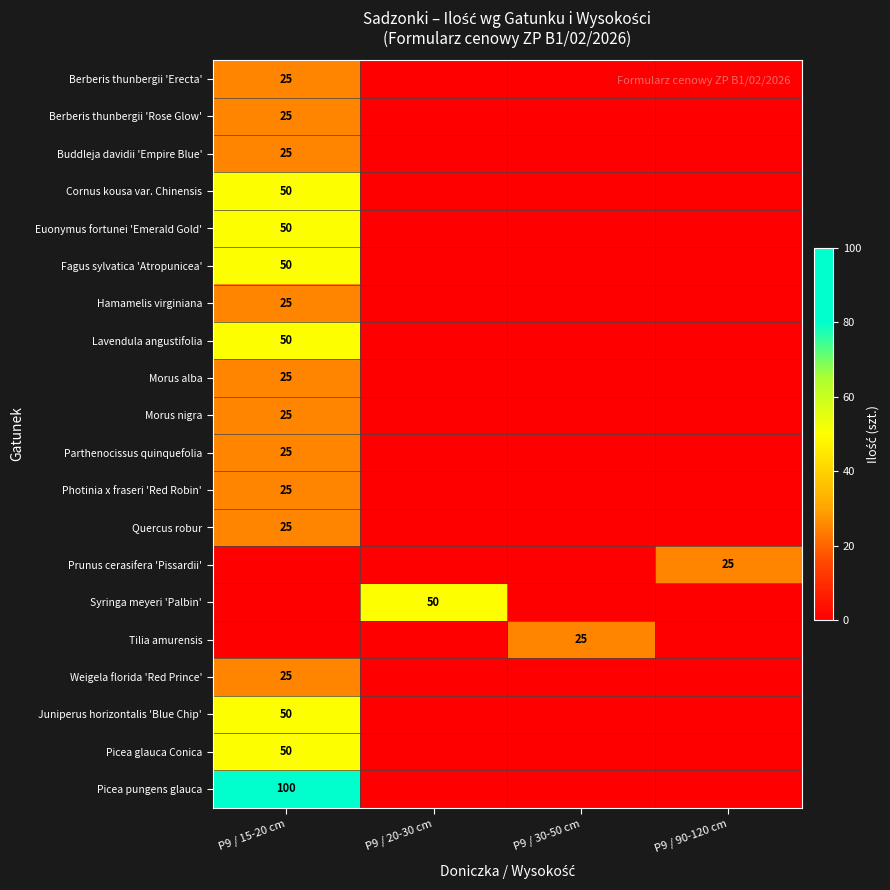

What is the spread (max minus min) of values at P9 / 90-120 cm?

25